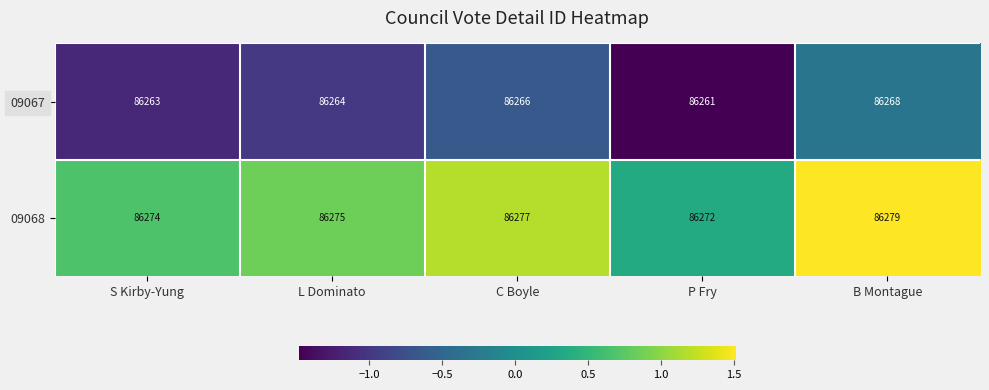

What is the difference between the second highest and minimum values in the 09067 series?

5